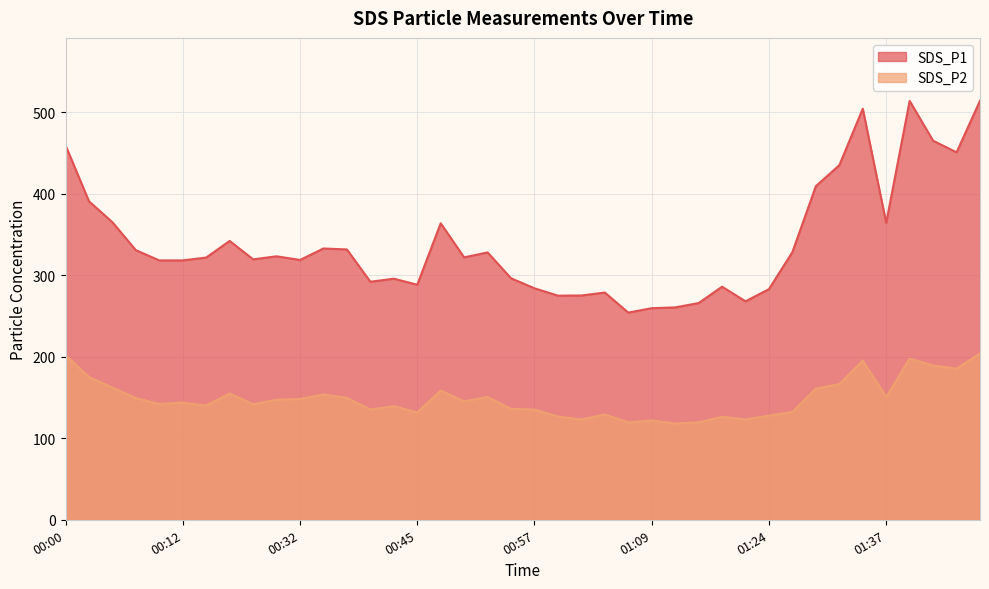

The value of SDS_P1 at 01:12 is 72.6. True or false?

False